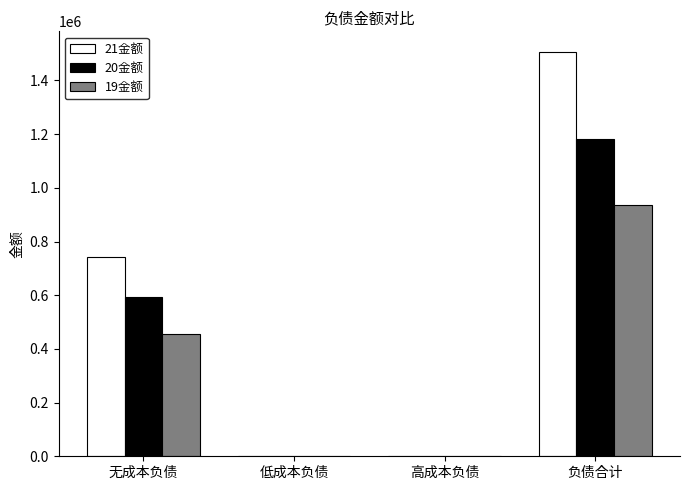

What is the sum of all 19金额 values?

1390787.4